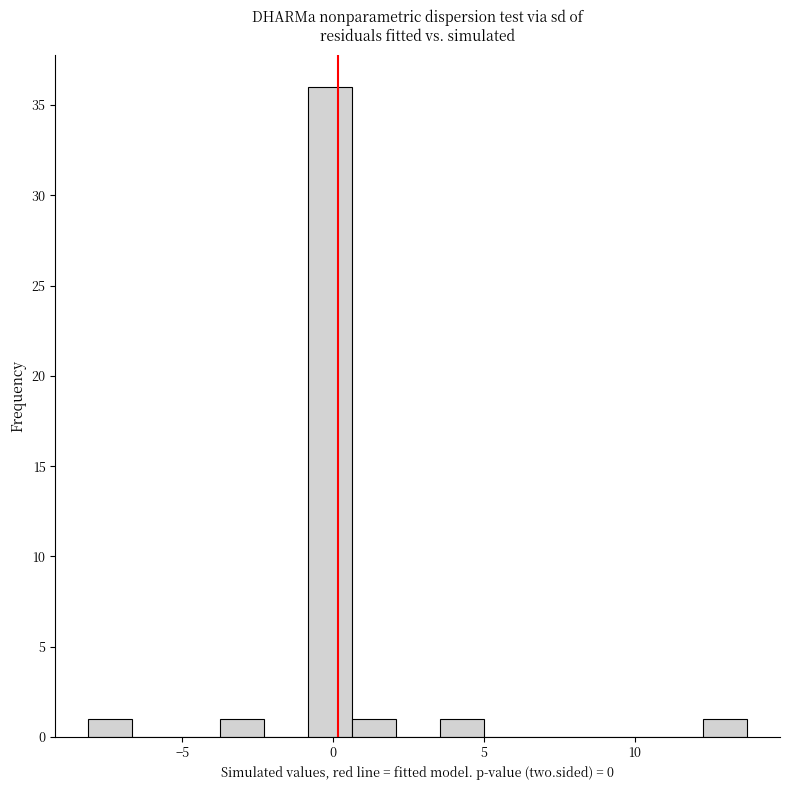

Read against the x-axis, roughly where is the centre of the tallest bar?

0.0